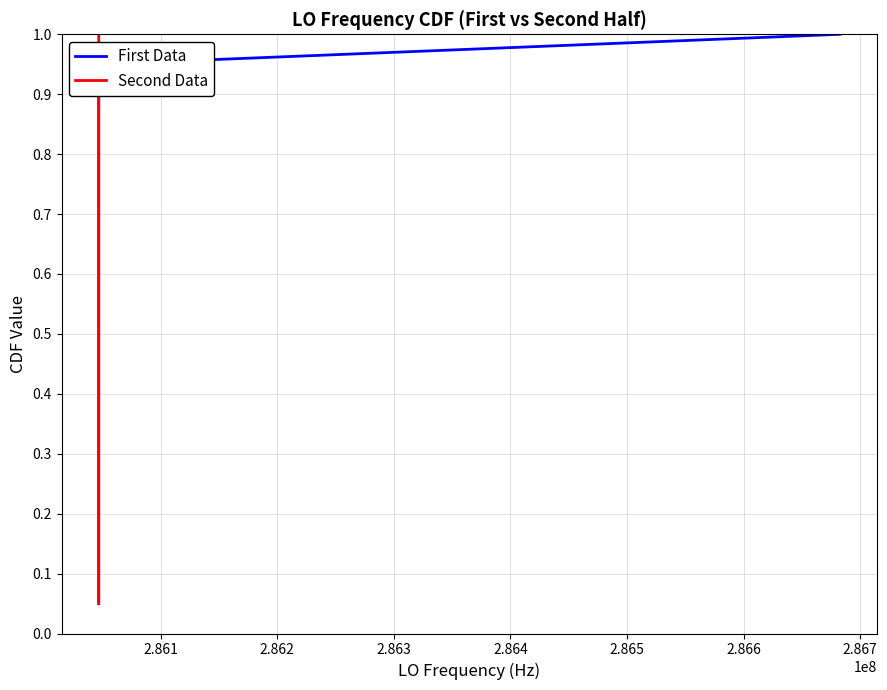

The First Data series shows 0.2 at 10. True or false?

False